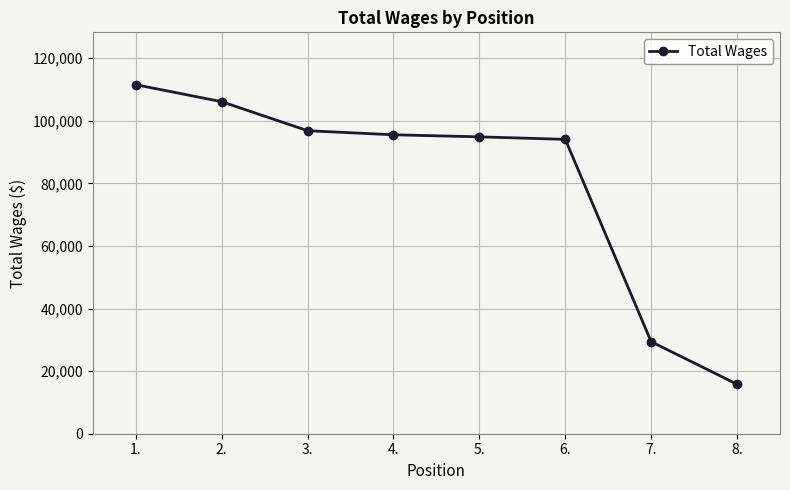

What is the sum of all values?

644239